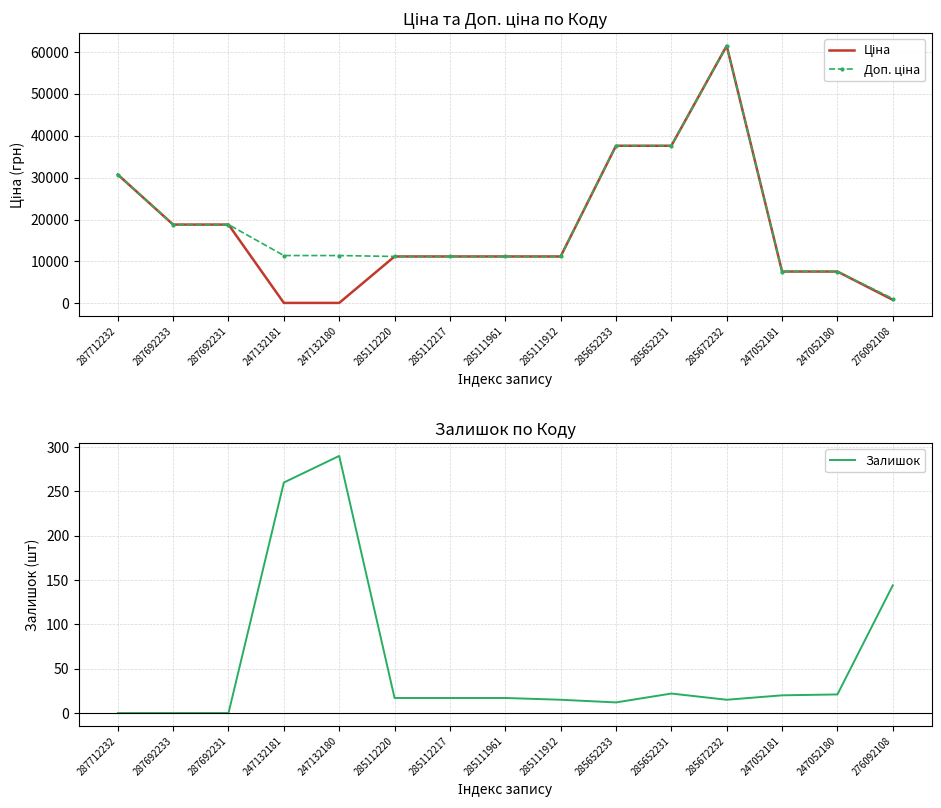

What is the difference between the Ціна values at 247132181 and 247052181?

7482.4